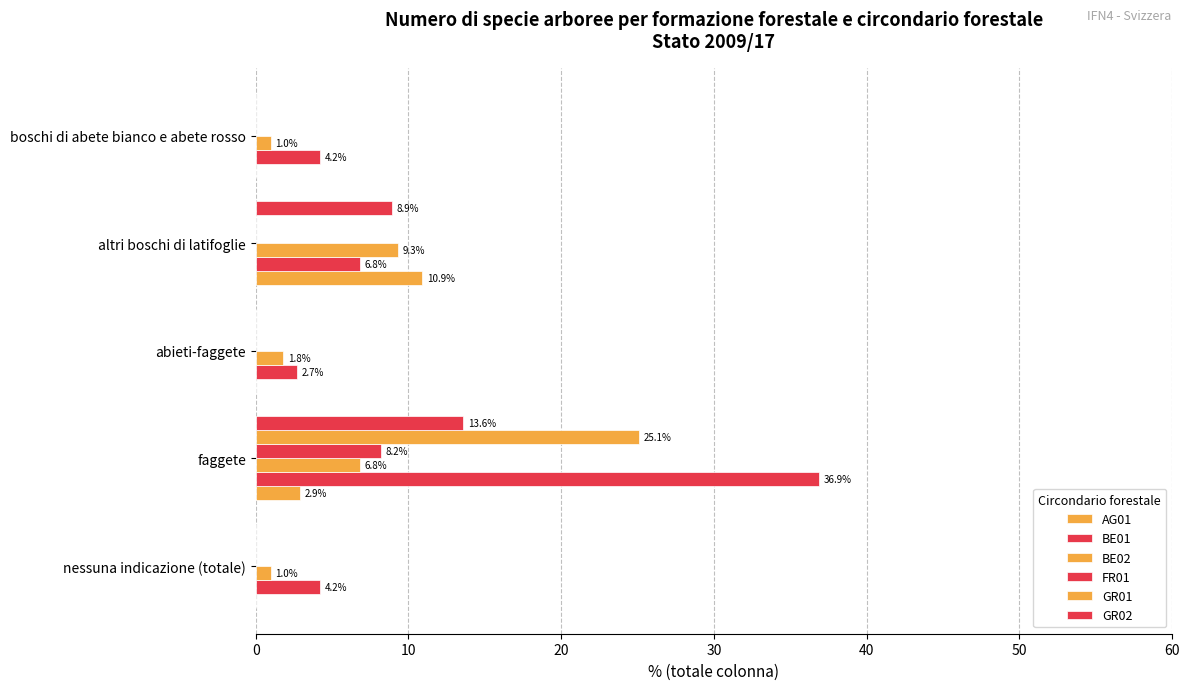

What is the minimum value for BE01?

2.7